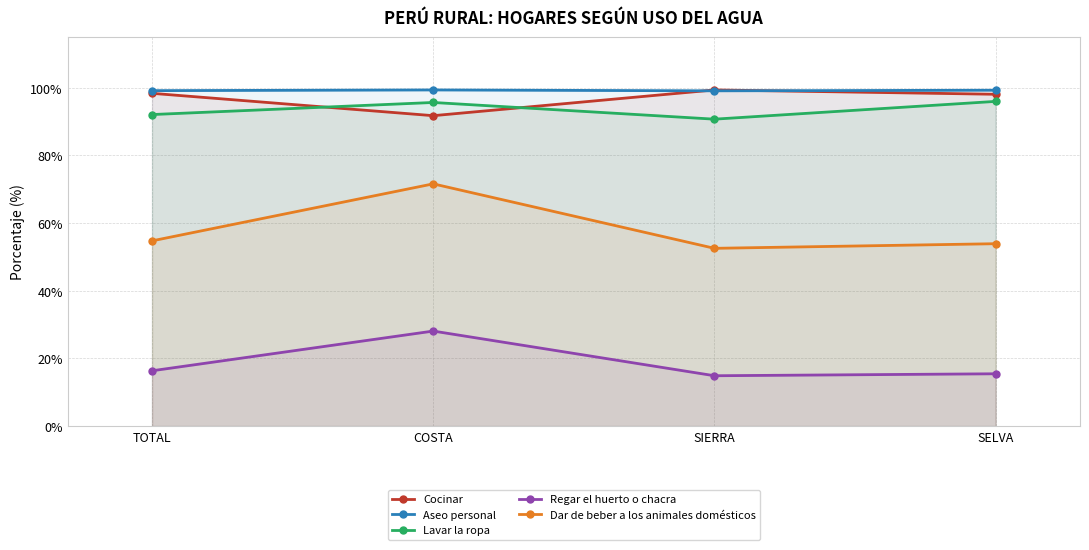

True or false: Regar el huerto o chacra and Cocinar intersect in this chart.

False